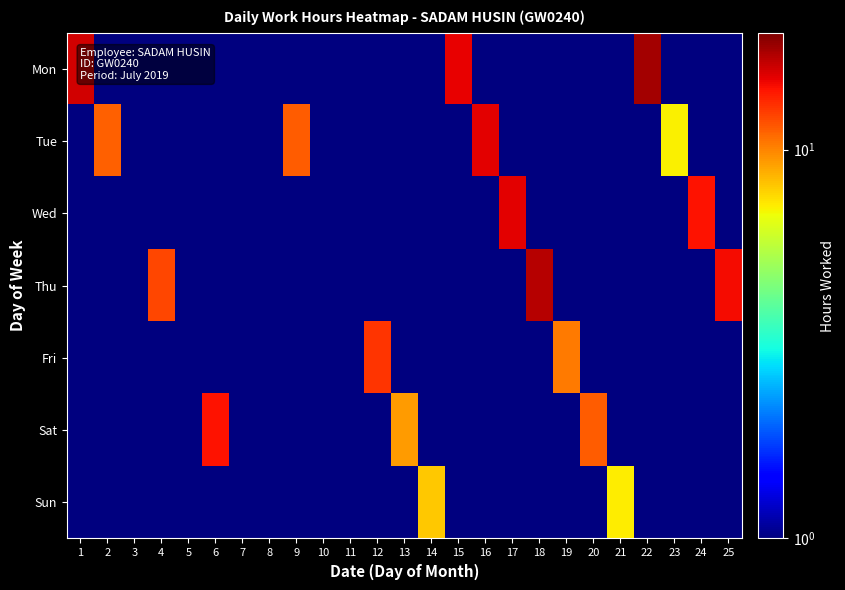

At which category does the chart reach its peak across all series?

22